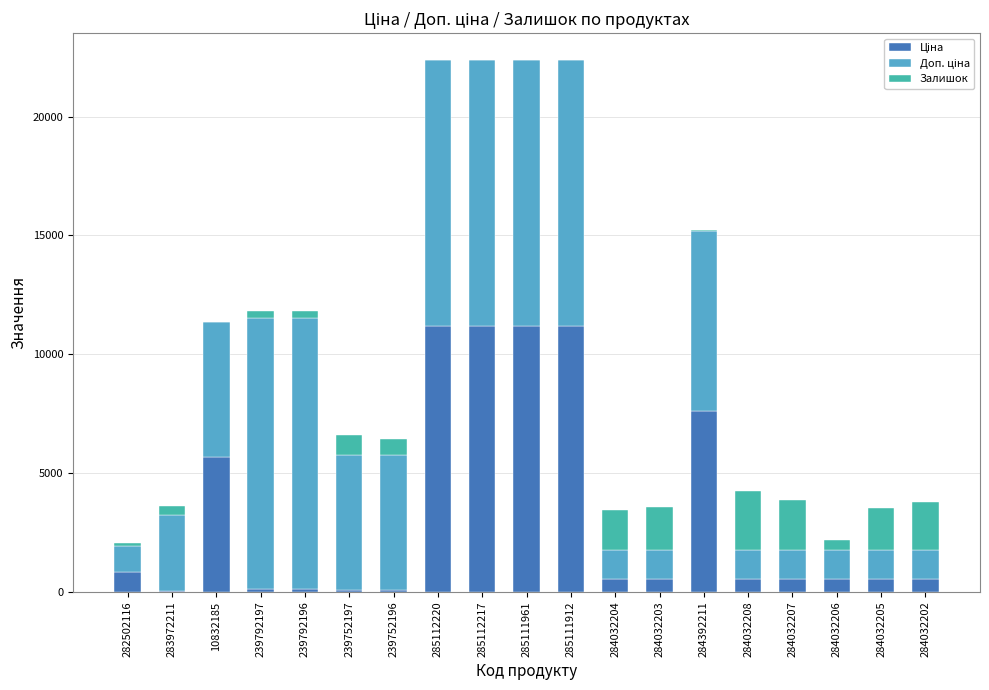

What is the difference between the maximum and minimum values in the Залишок series?

2479.0